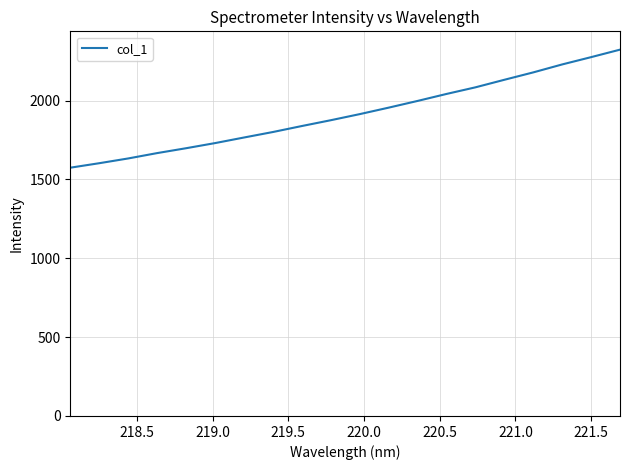

What is the maximum value shown in the chart?

2323.3